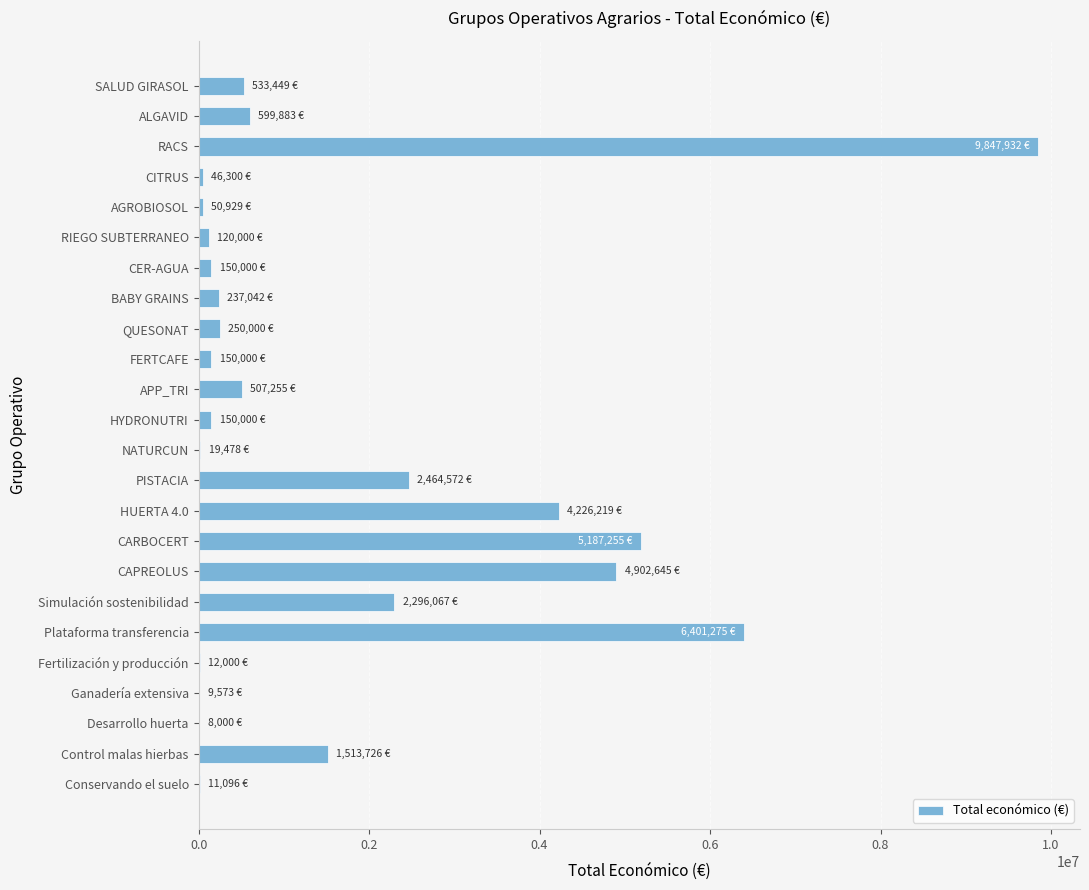

What is the sum of all values?

39694696